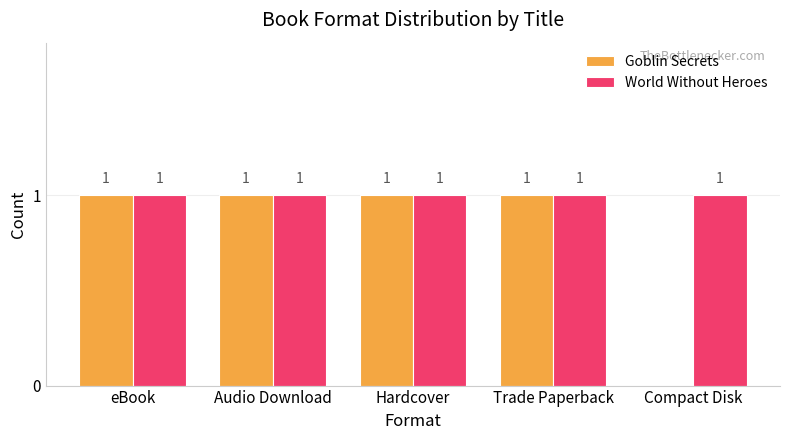

Does the chart contain stacked bars?

No